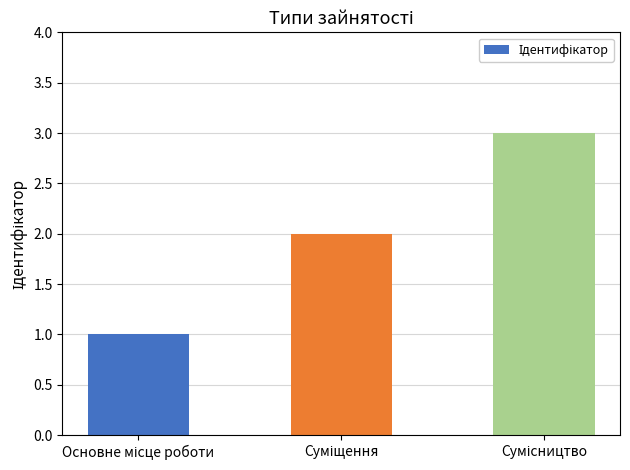

Count the values in the range 1 to 3.

3